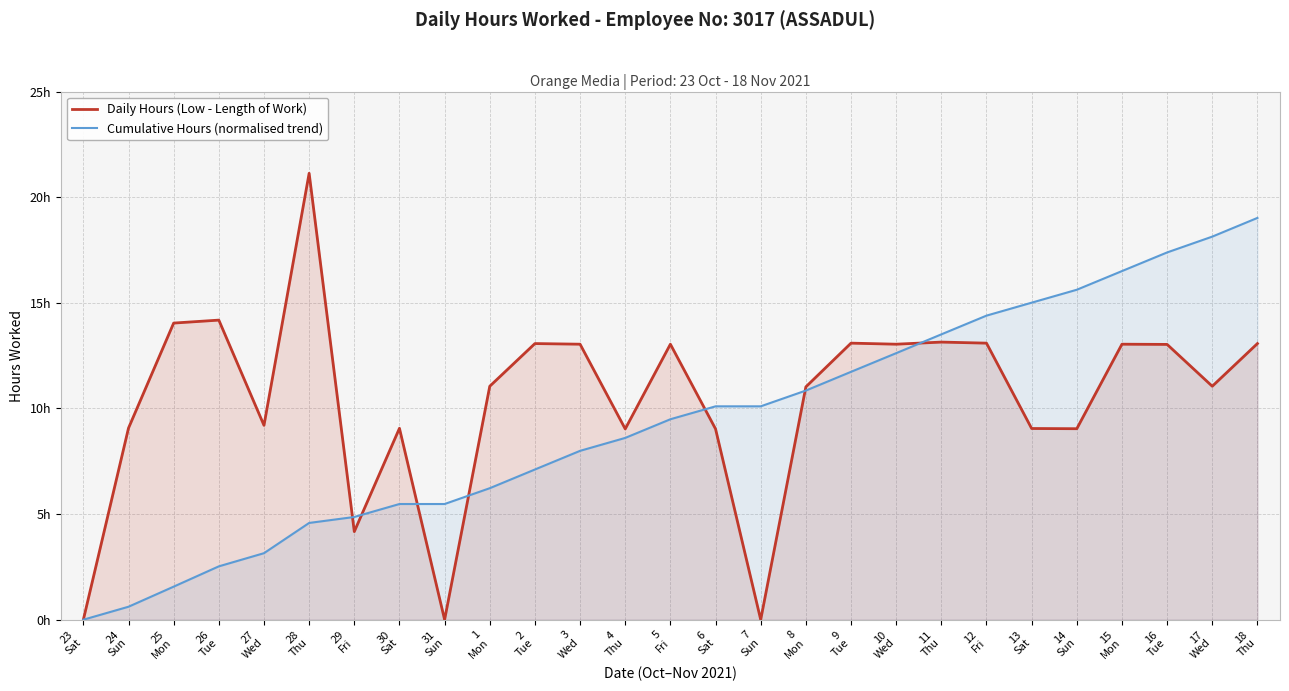

Which label corresponds to the smallest value in the chart?

23
Sat